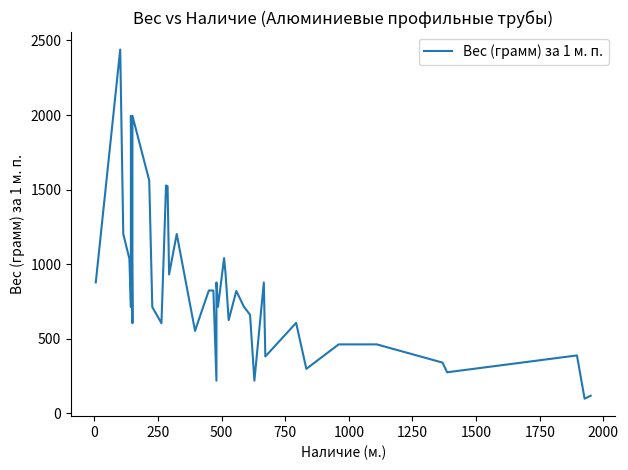

What is the minimum value shown in the chart?

99